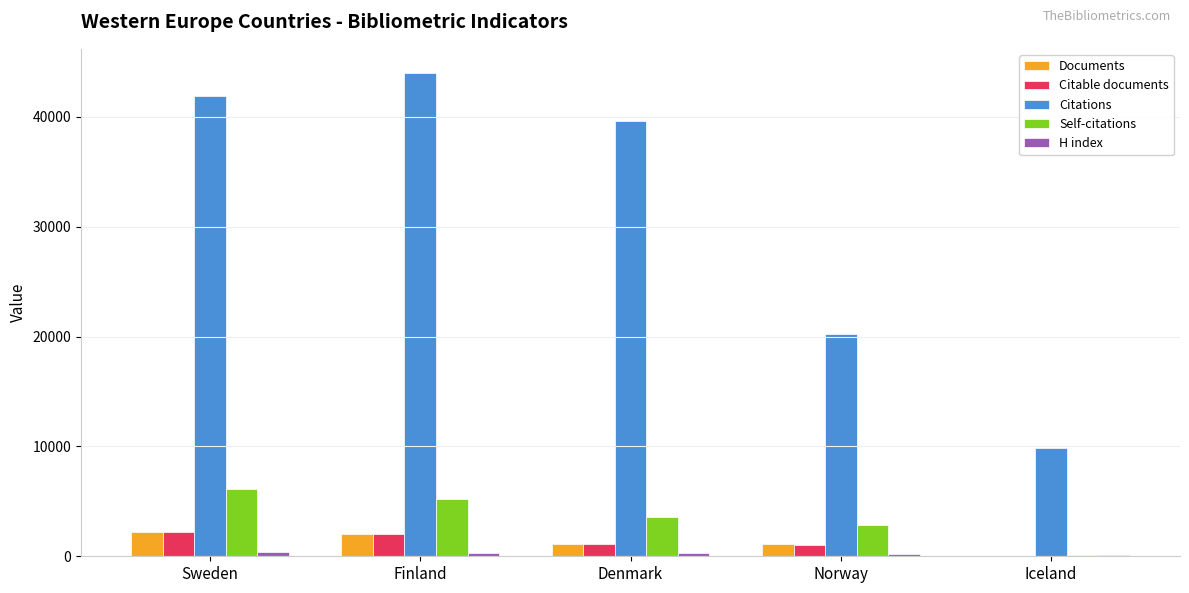

The Citations series shows 2573 at Iceland. True or false?

False